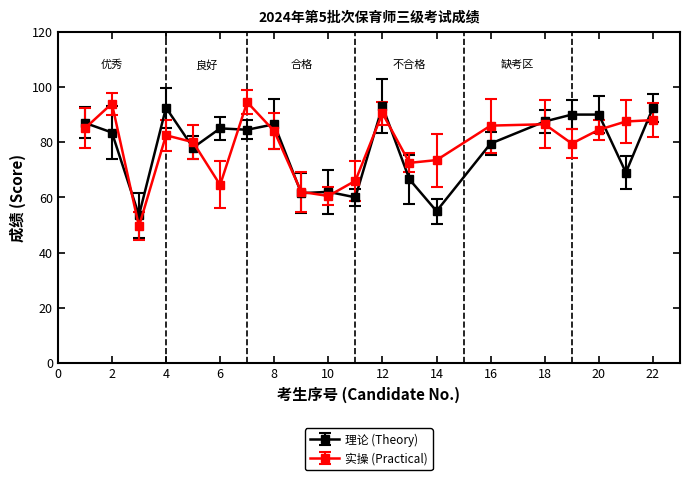

How many interior local valleys does the 实操 (Practical) series have?

5